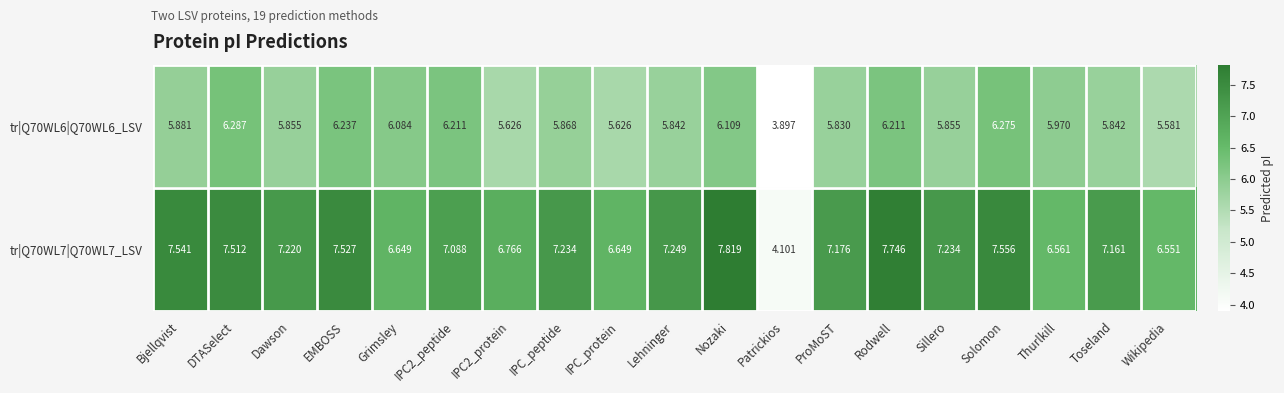

Which category has the lowest value in the tr|Q70WL6|Q70WL6_LSV series?

Patrickios